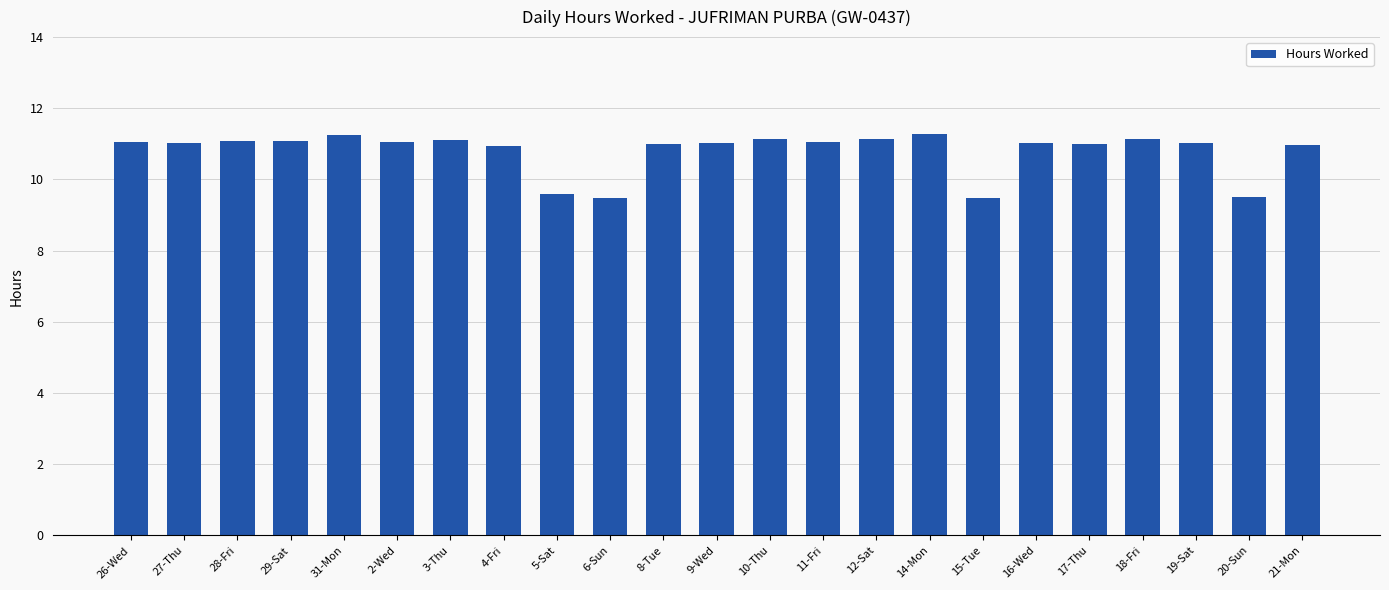

What position from the left is 17-Thu?

19